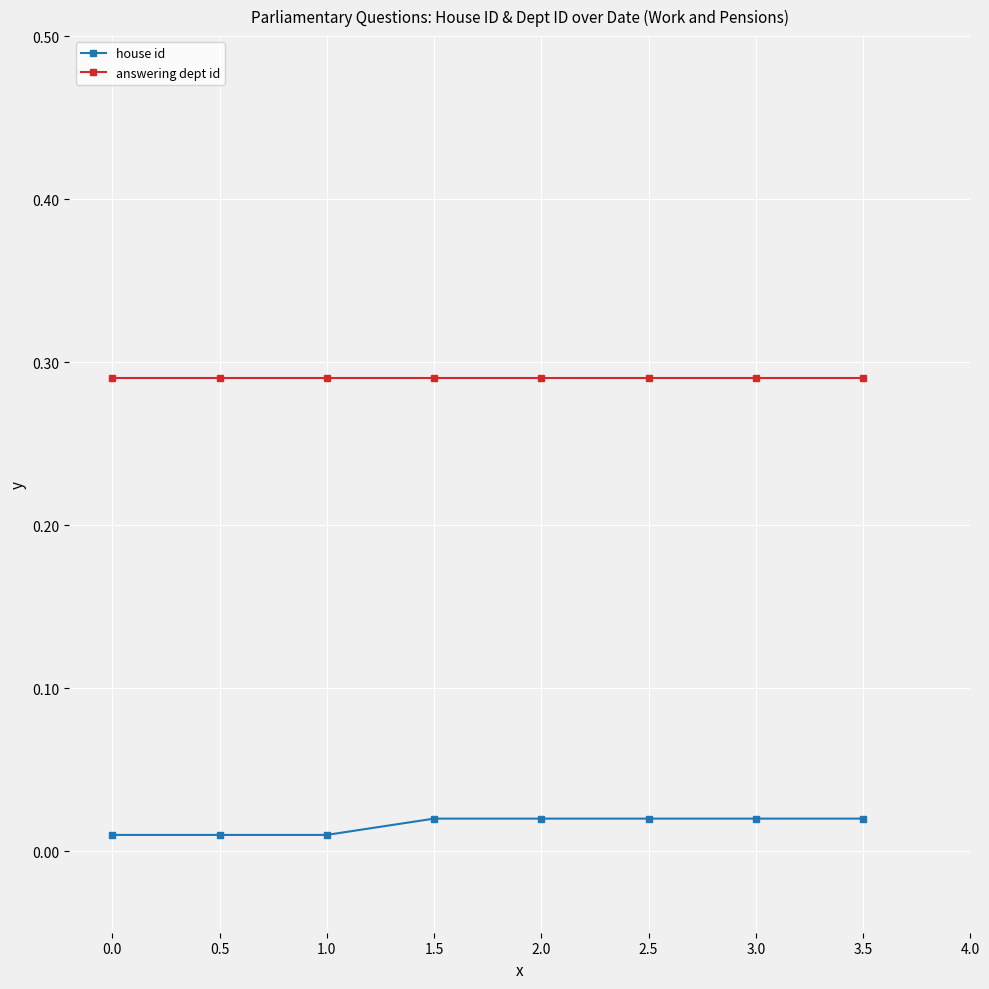

What is the label of the 5th point from the right?

1.5